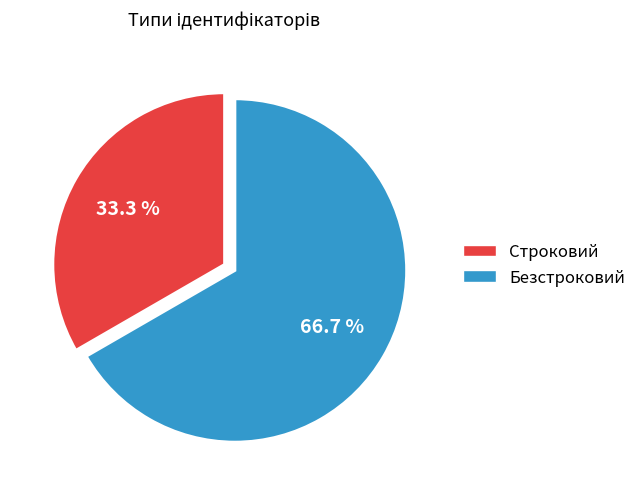

The Безстроковий slice represents 67% of the pie. True or false?

True